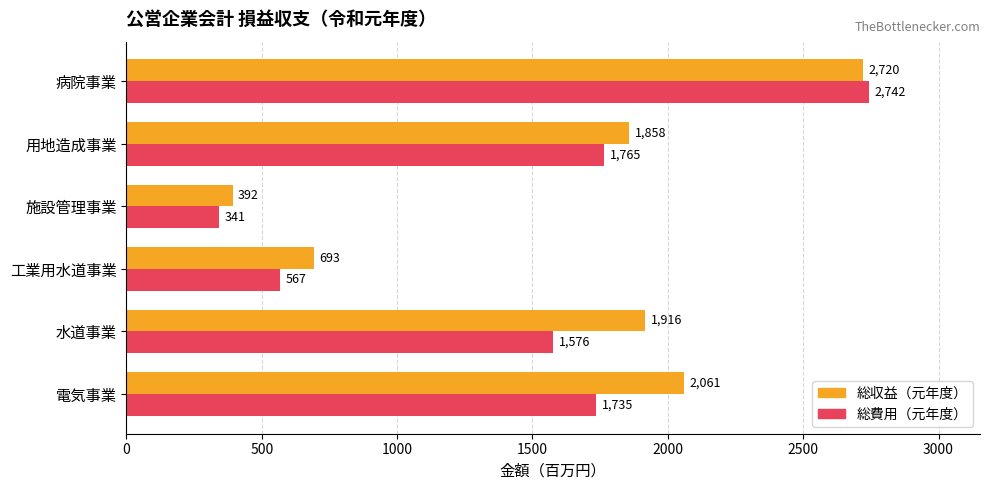

List the series in order of their peak value, highest first.

総費用（元年度）, 総収益（元年度）